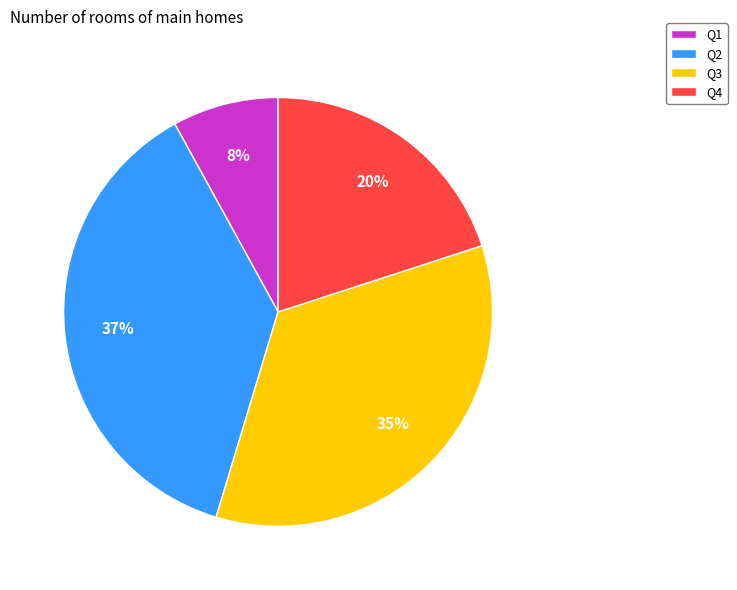

Which slice is the largest?

Q2